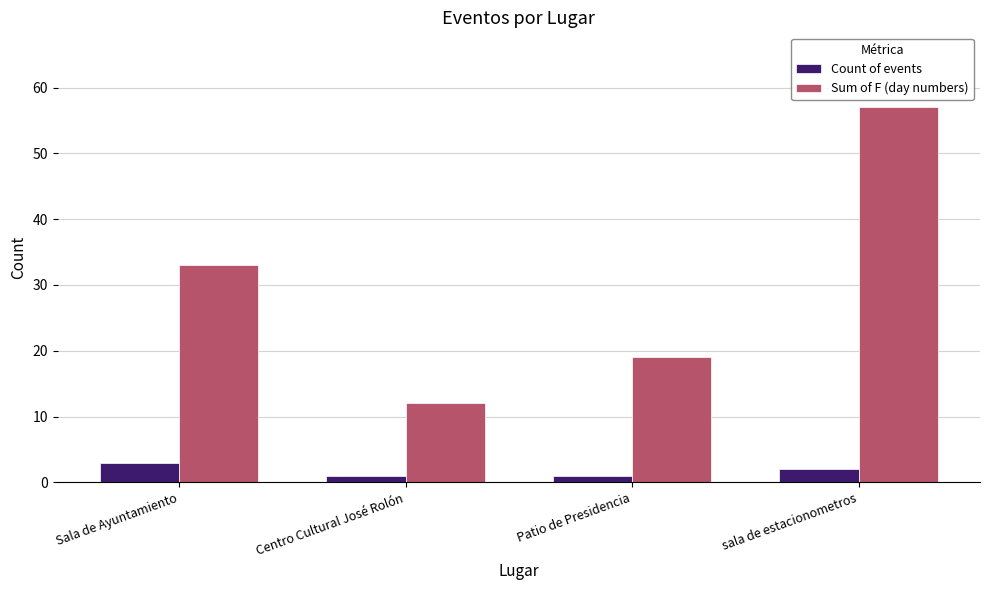

What is the total value across all series at Patio de Presidencia?

20